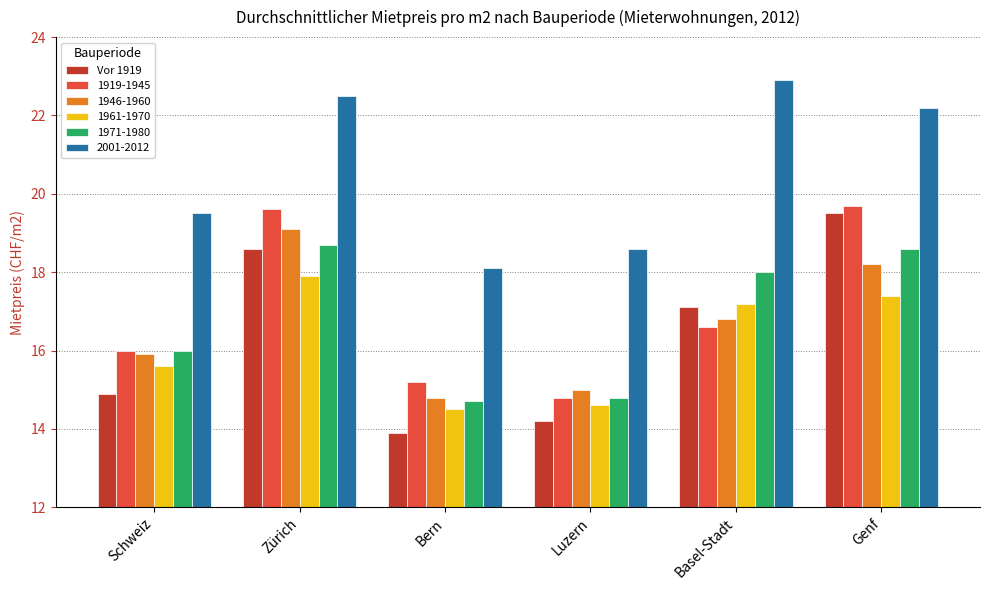

Read the Vor 1919 value at Zürich.

18.6